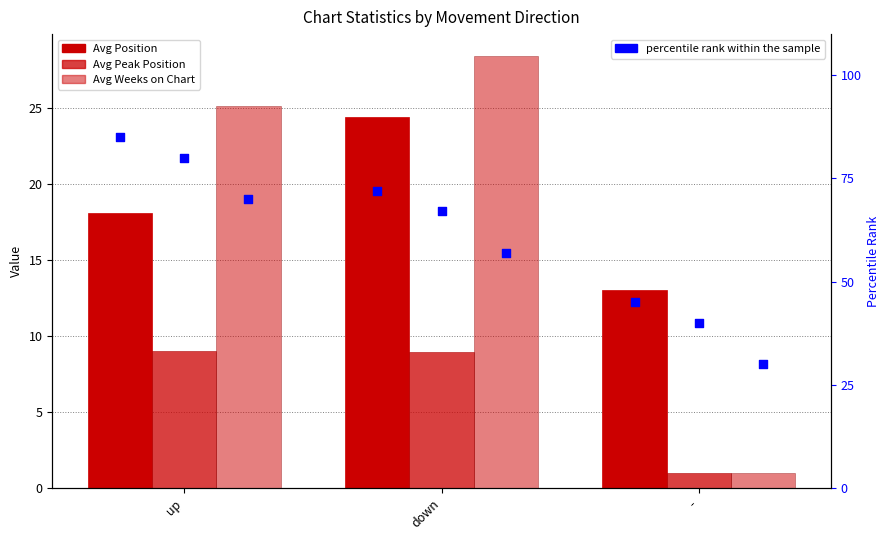

Which series contains the lowest Y value?

Avg Peak Position